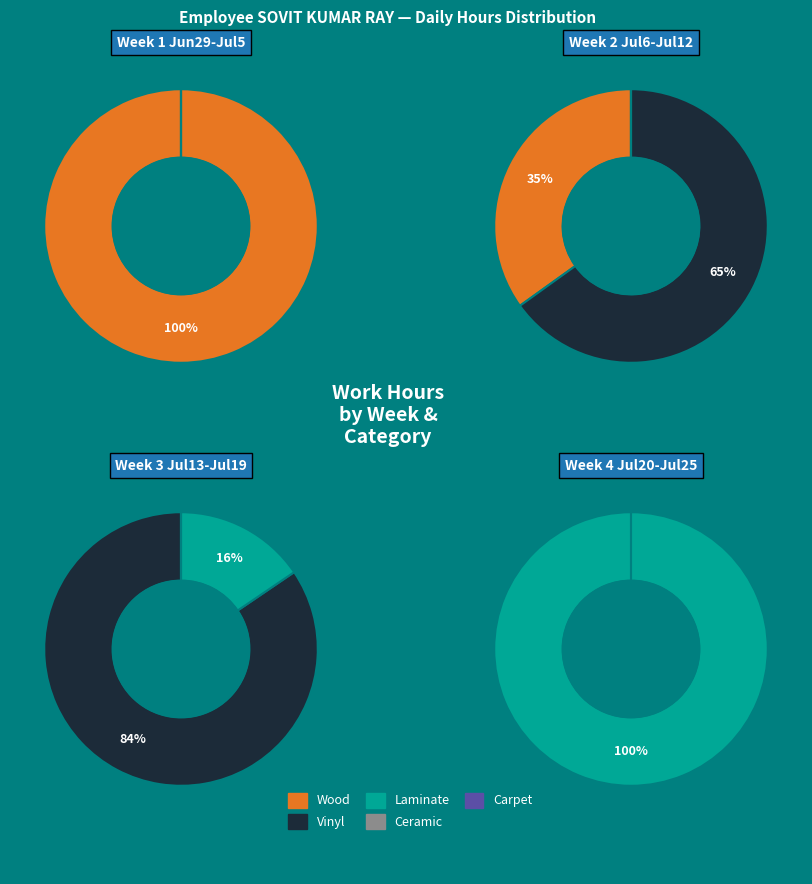

Between 4 and 8, which is larger?

8